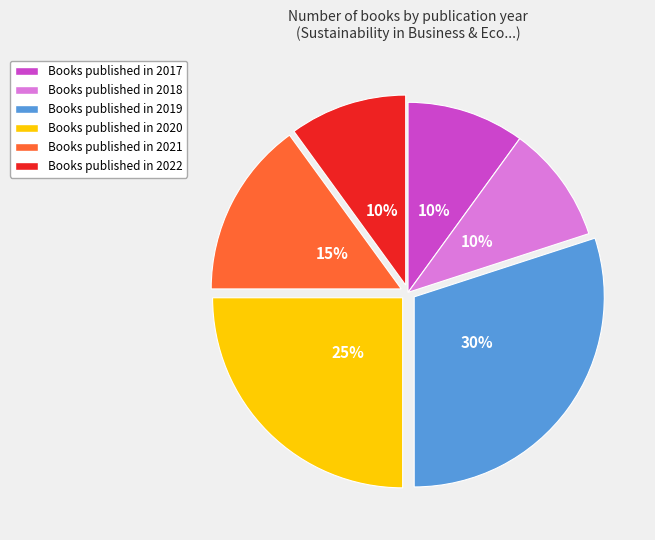

Is there a majority slice in this chart?

No